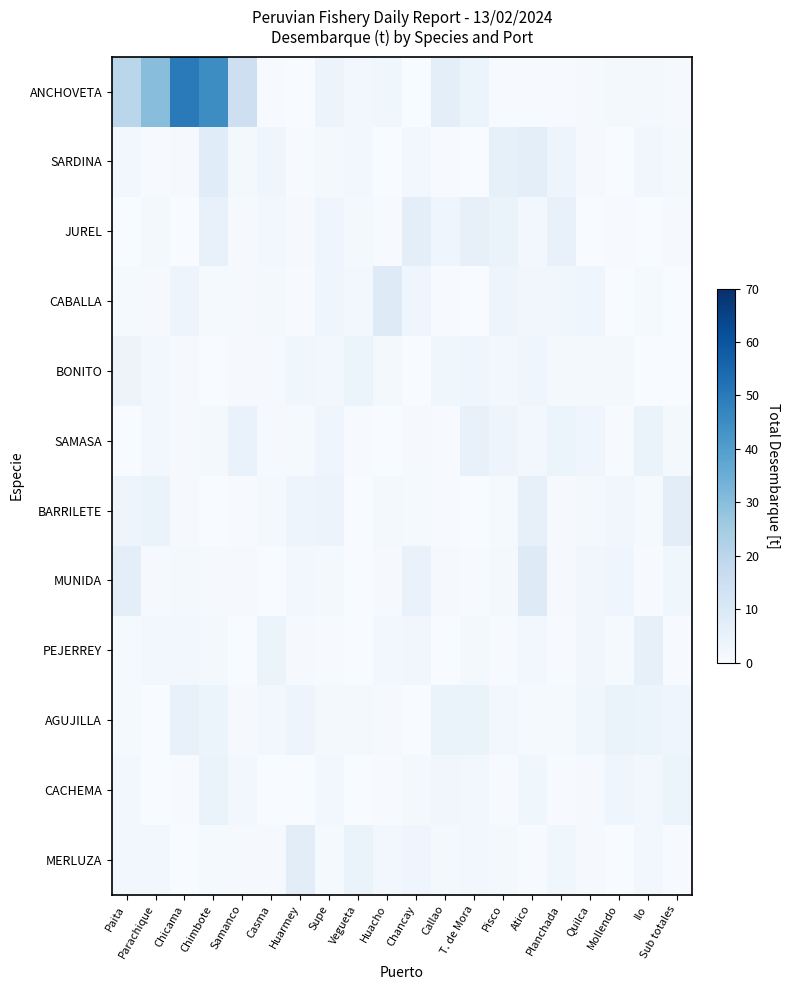

How many distinct data groups are displayed?

12